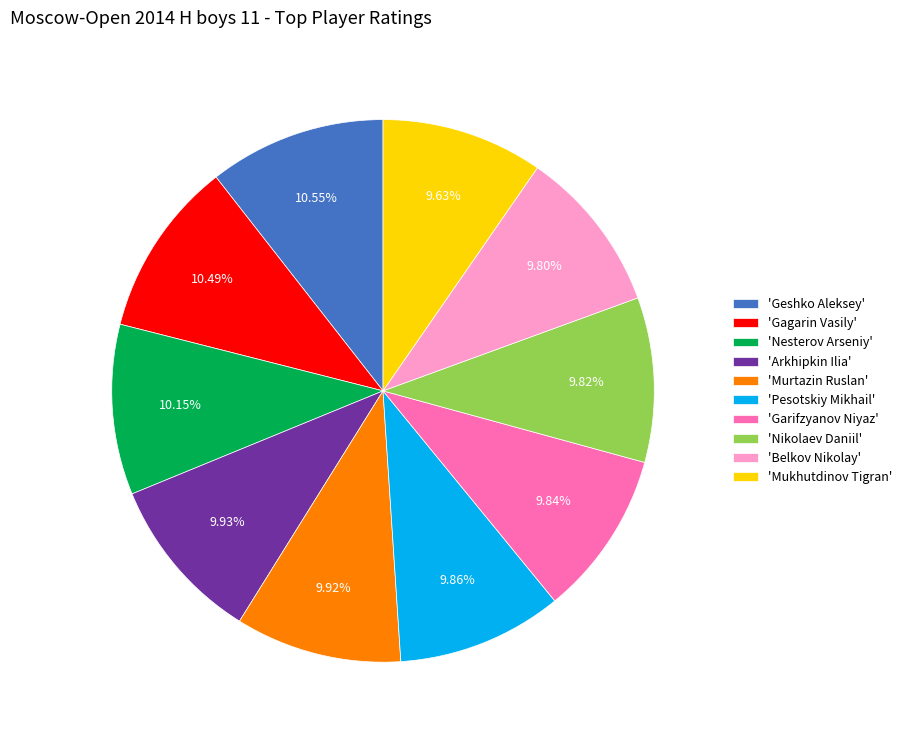

Is the sum of 'Murtazin Ruslan' and 'Arkhipkin Ilia' greater than half?

No